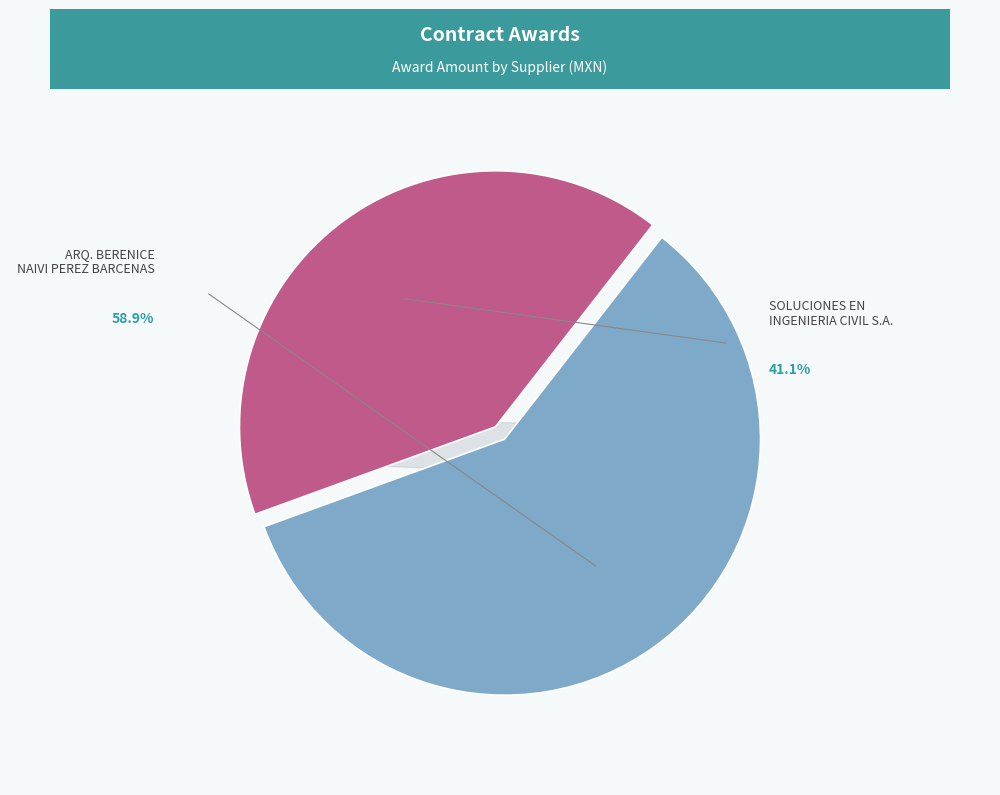

Rank the categories by value from highest to lowest.

ARQ. BERENICE NAIVI PEREZ BARCENAS, SOLUCIONES EN INGENIERIA CIVIL S.A. DE C.V.